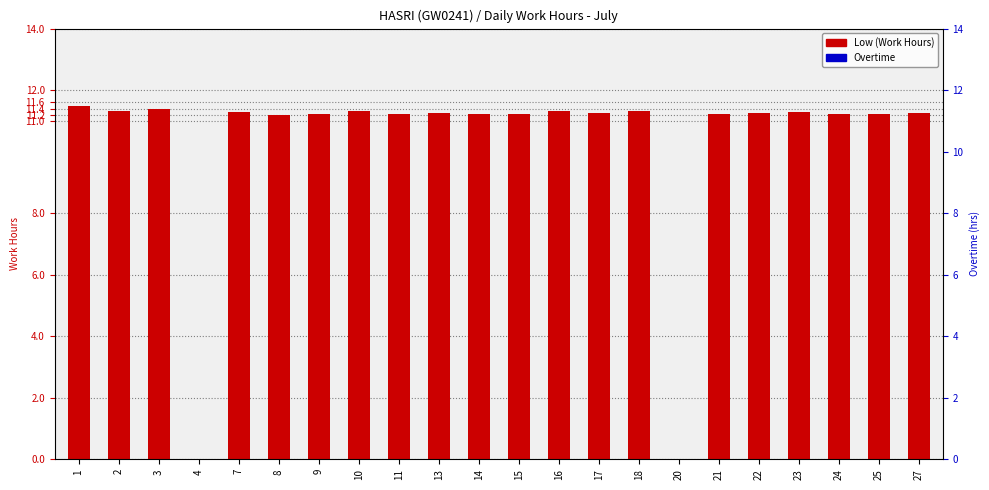

Which series has the largest total across all categories?

Low (Work Hours)